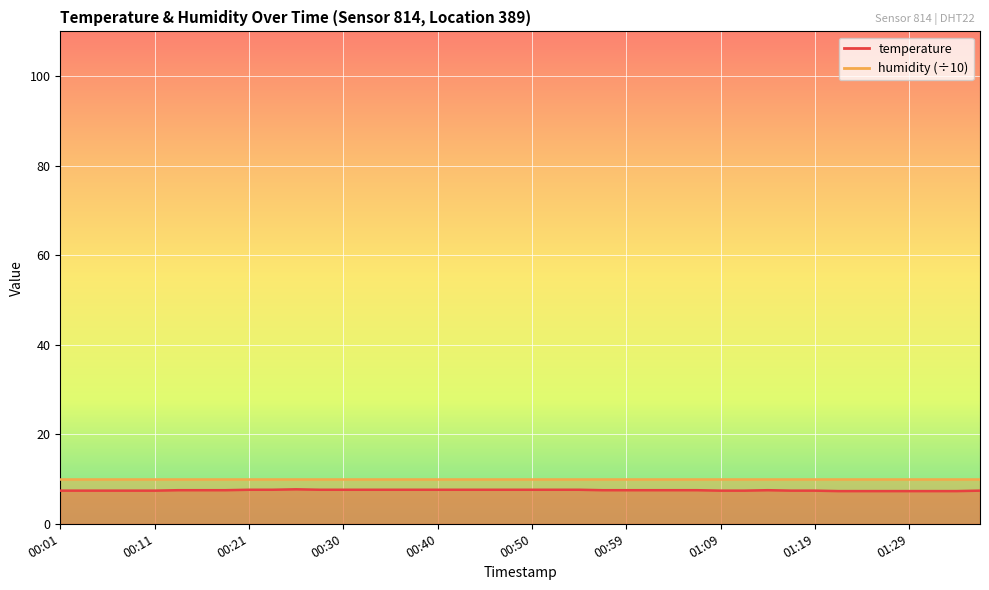

List the labels in order of value, smallest first.

01:21, 01:24, 01:26, 01:29, 01:31, 01:34, 00:01, 00:03, 00:06, 00:08, 00:11, 01:09, 01:12, 01:16, 01:19, 01:36, 00:13, 00:16, 00:18, 00:57, 00:59, 01:02, 01:04, 01:07, 01:14, 00:21, 00:23, 00:28, 00:30, 00:33, 00:35, 00:38, 00:40, 00:42, 00:45, 00:47, 00:50, 00:52, 00:55, 00:25